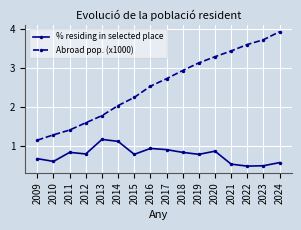

True or false: % residing in selected place has a value of 1.0 at 2010.

False